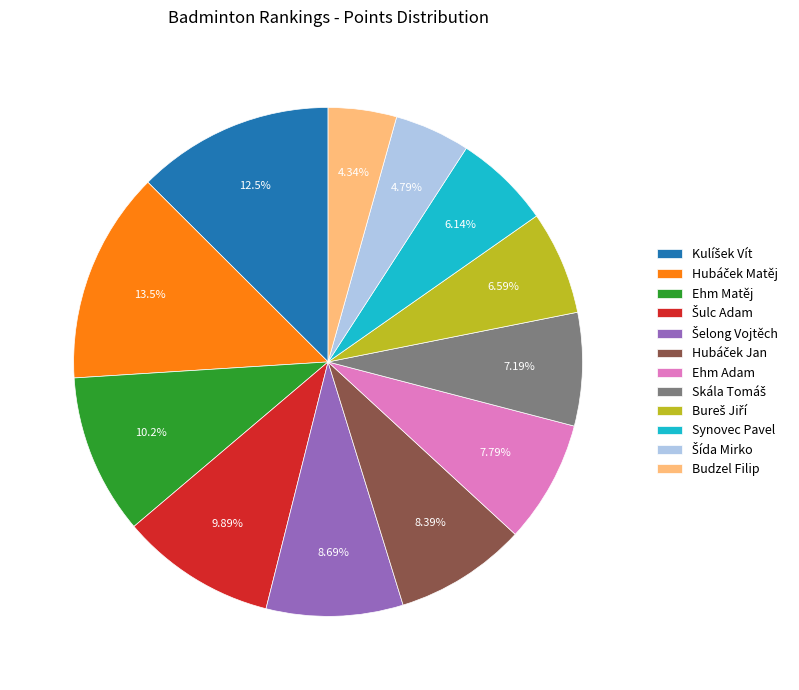

Is there a majority slice in this chart?

No